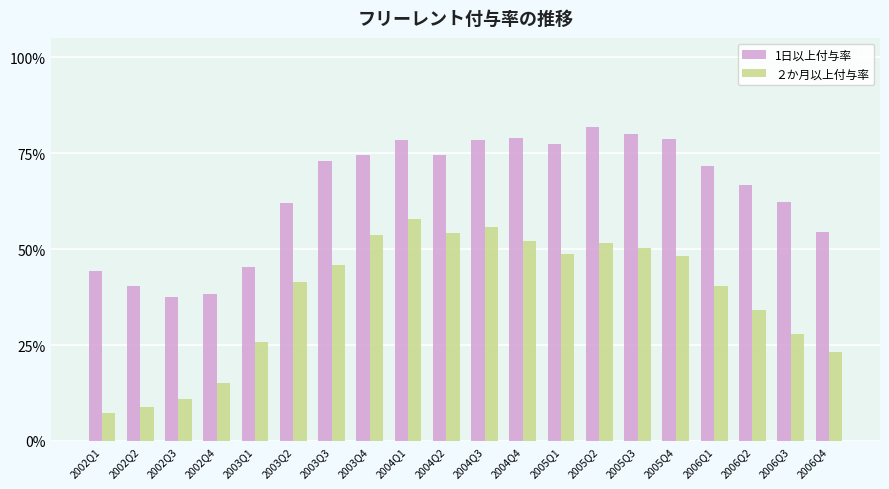

Does the chart contain stacked bars?

No